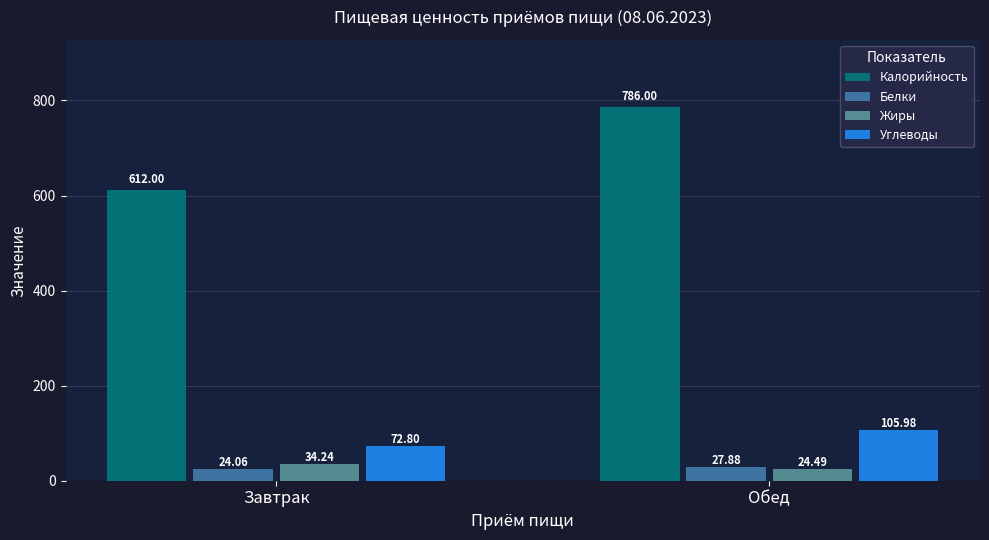

What is the sum of the Жиры values at Обед and Завтрак?

58.7